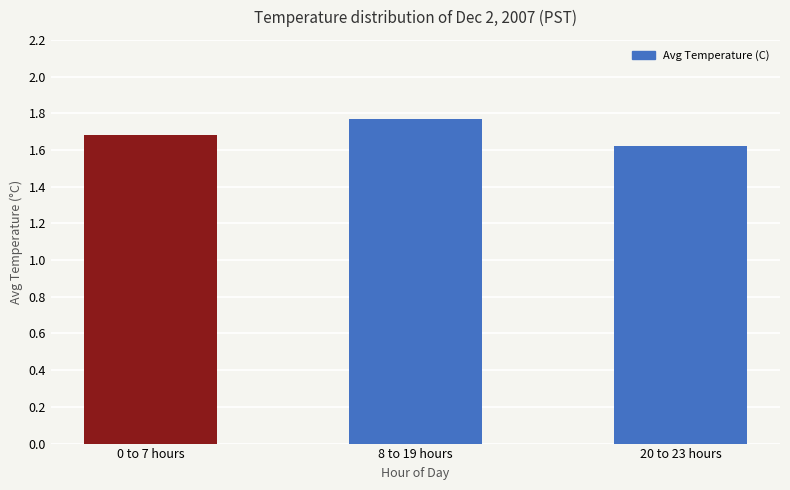

Which has a higher value, 20 to 23 hours or 8 to 19 hours?

8 to 19 hours